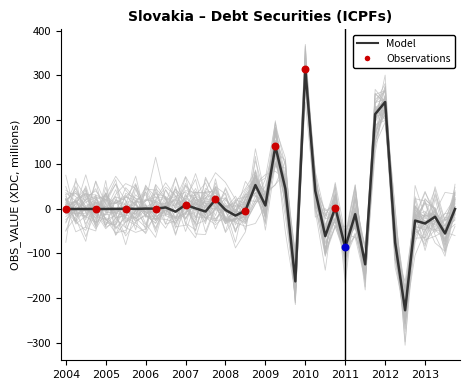

What is the change in value from 2006-Q1 to 2013-Q3?

-55.8